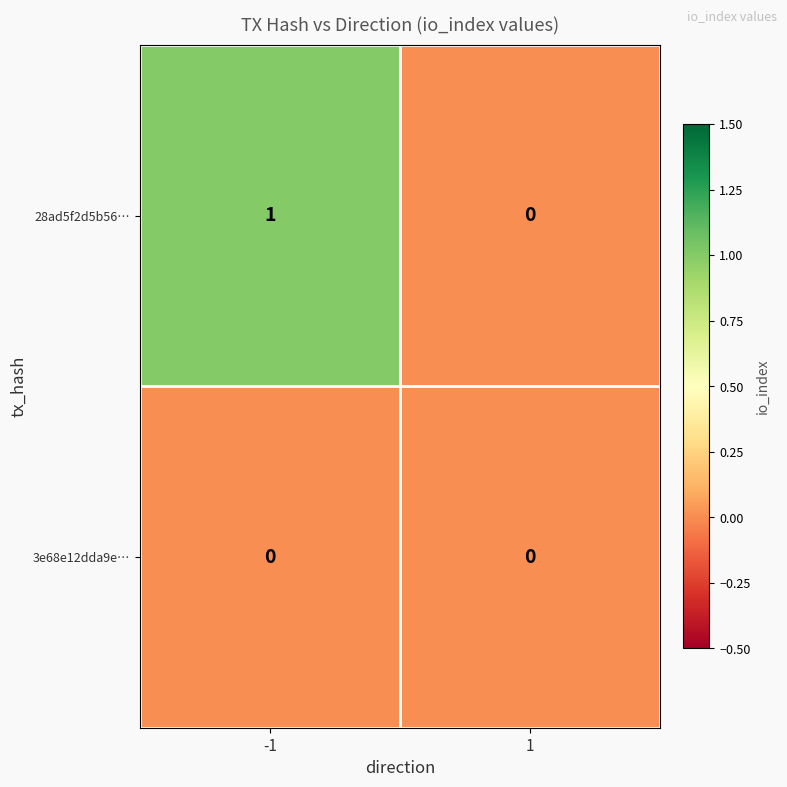

List the series in order of their peak value, lowest first.

3e68e12dda9e…, 28ad5f2d5b56…